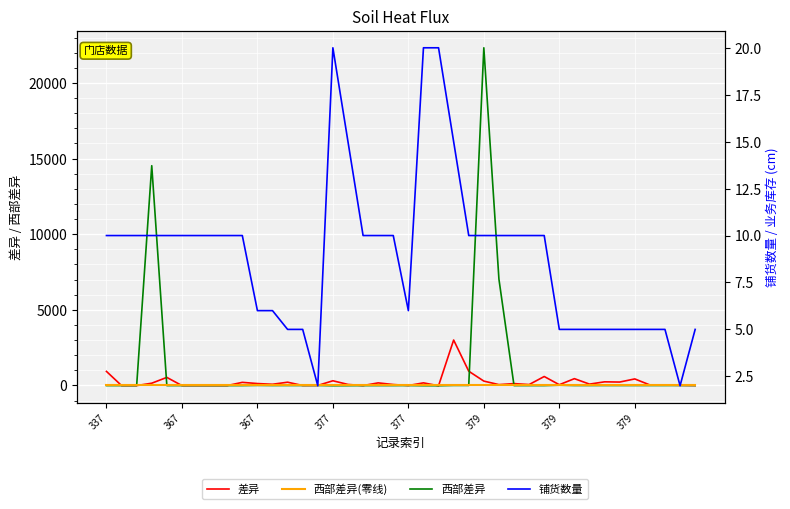

Reading left to right, extract all data points from this chart.

差异: 927	-10	-10	147	531	-10	-10	-10	-10	203	124	77	213	-5	-2	308	65	-10	168	60	-6	169	-20	3002	940	286	53	121	57	590	47	448	86	238	223	430	31	25	8	-5
西部差异_zero: 0	0	0	0	0	0	0	0	0	0	0	0	0	0	0	0	0	0	0	0	0	0	0	0	0	0	0	0	0	0	0	0	0	0	0	0	0	0	0	0
西部差异: -10	-10	-10	14532	-10	-10	-9	-10	-10	-10	3	-6	-5	-5	-2	-20	-15	-10	-10	-10	-6	-18	-20	0	0	22330	7030	-10	-10	-10	16	-5	-5	-5	-5	-5	-5	-5	-2	-5
铺货数量: 10	10	10	10	10	10	10	10	10	10	6	6	5	5	2	20	15	10	10	10	6	20	20	15	10	10	10	10	10	10	5	5	5	5	5	5	5	5	2	5